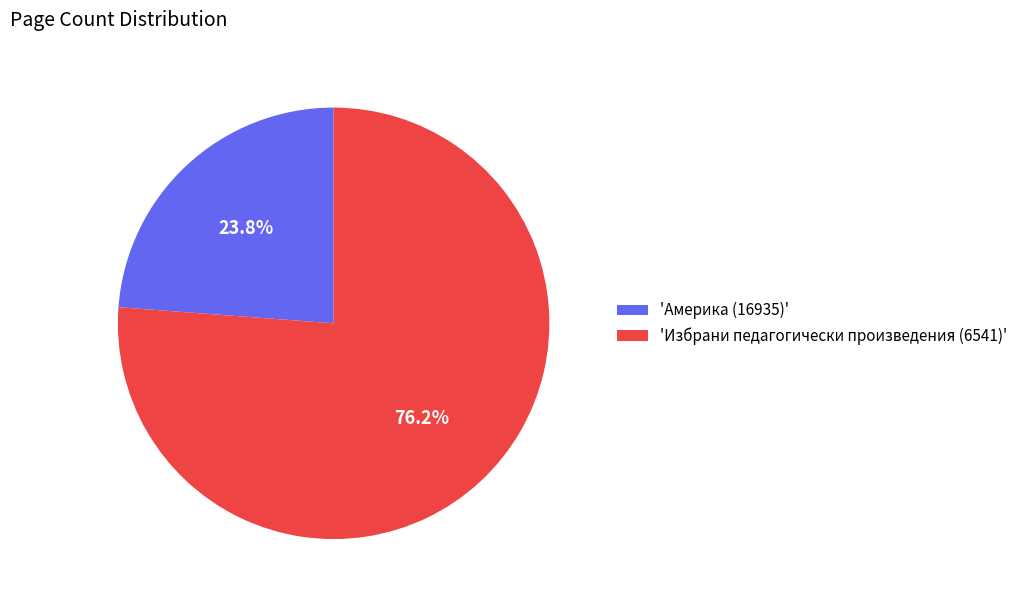

What is the majority slice?

'Избрани педагогически произведения (6541)'